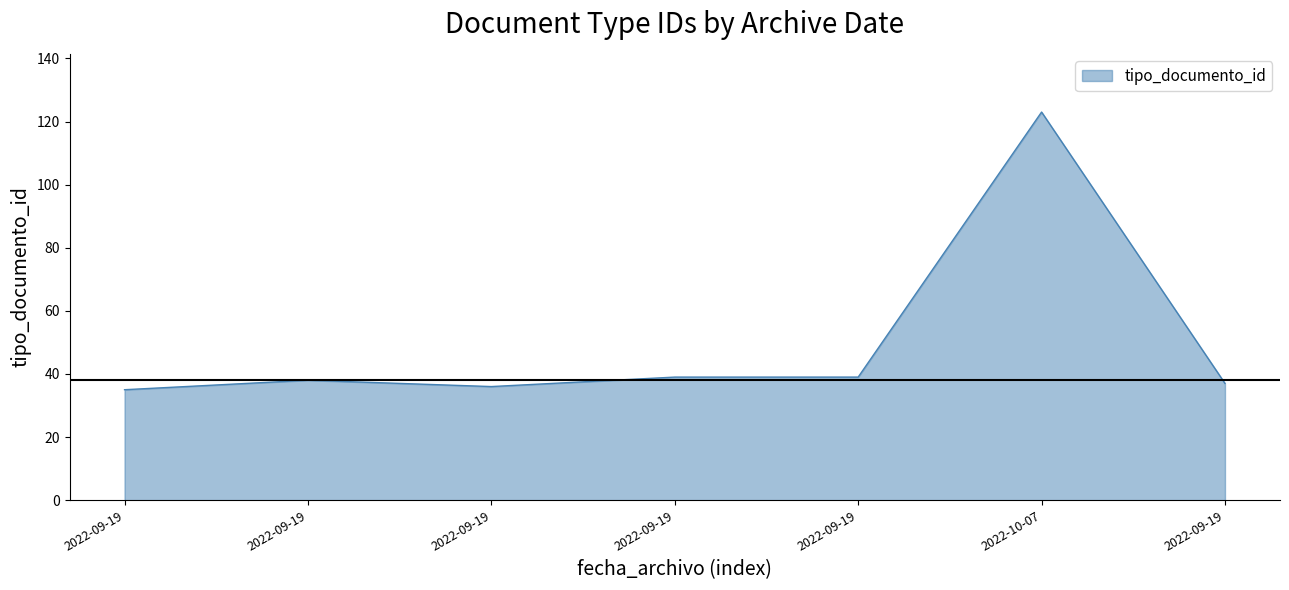

What is the label of the 3rd point from the right?

2022-09-19